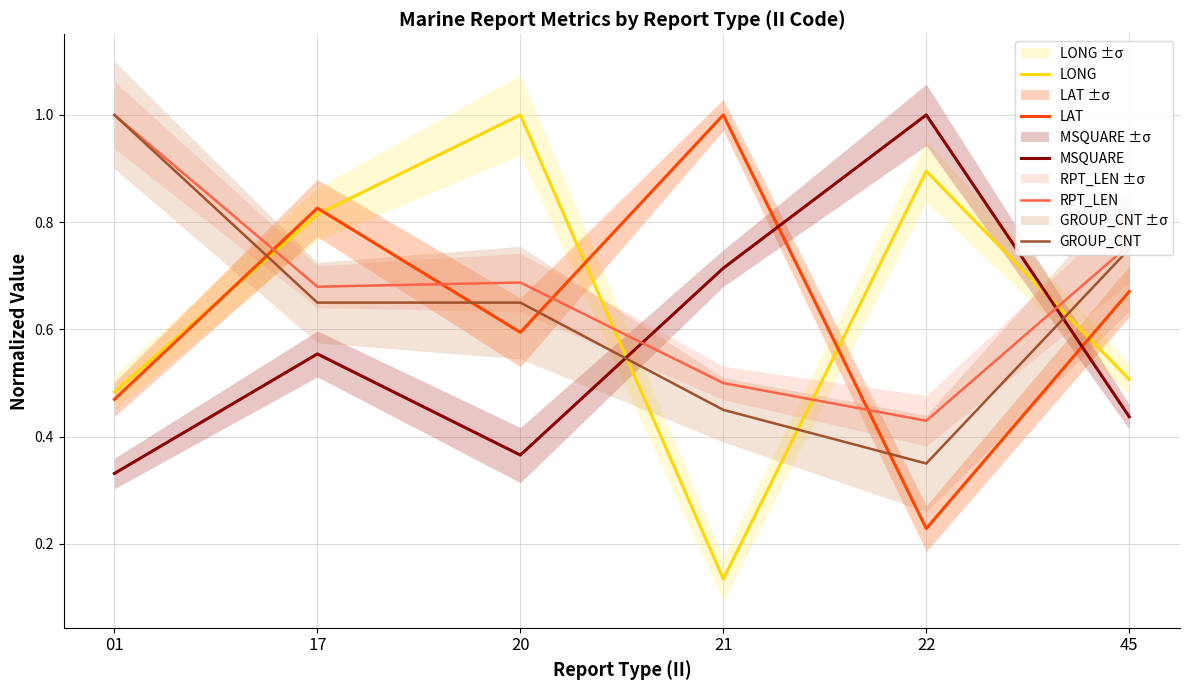

How many lines are shown in the chart?

5